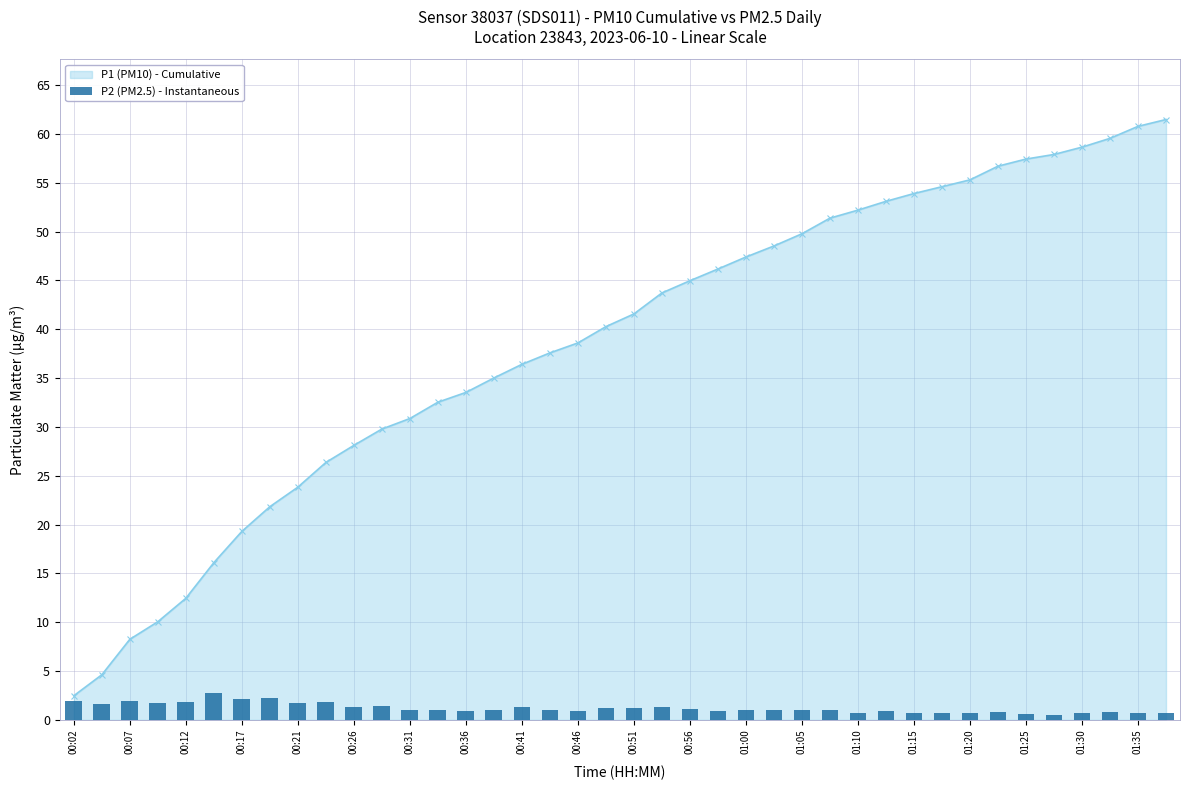

Which category has the lowest value in the P1 (PM10) - Cumulative series?

00:02